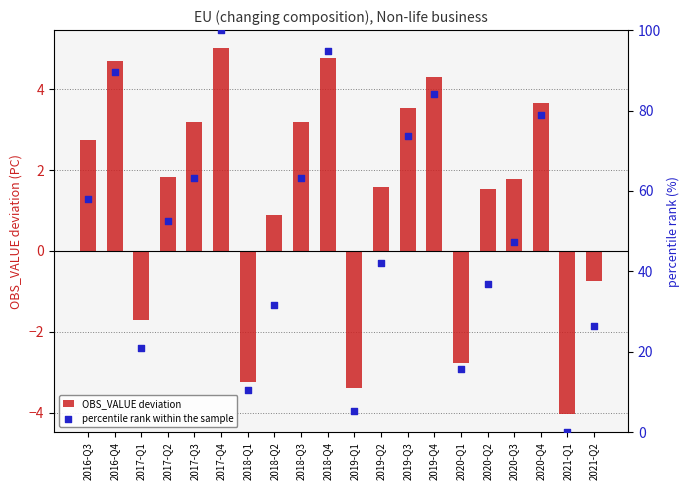

Which series has the largest total across all categories?

percentile rank within the sample